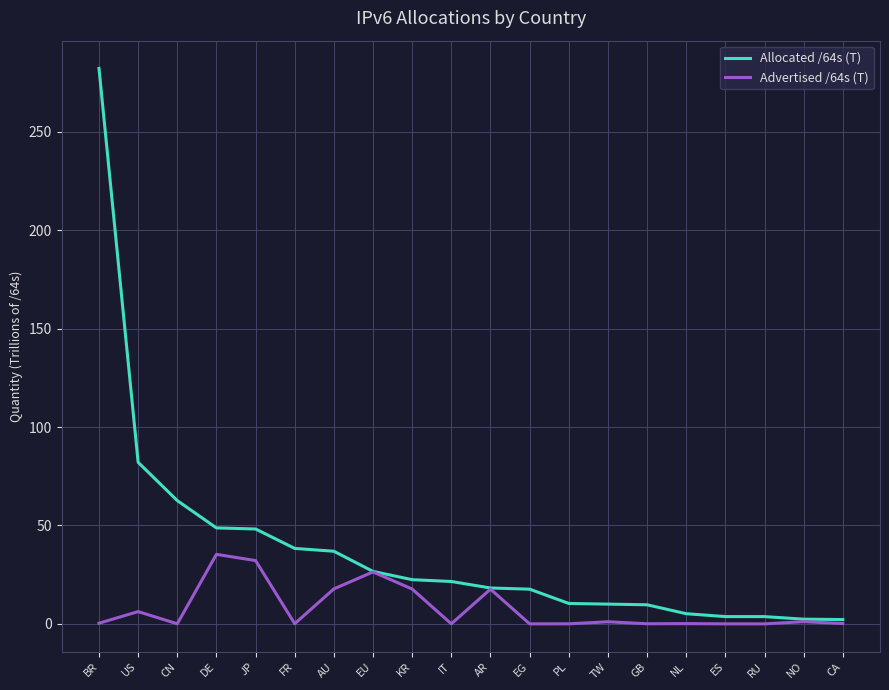

Is it true that Advertised /64s (T) equals 0.0 at IT?

True